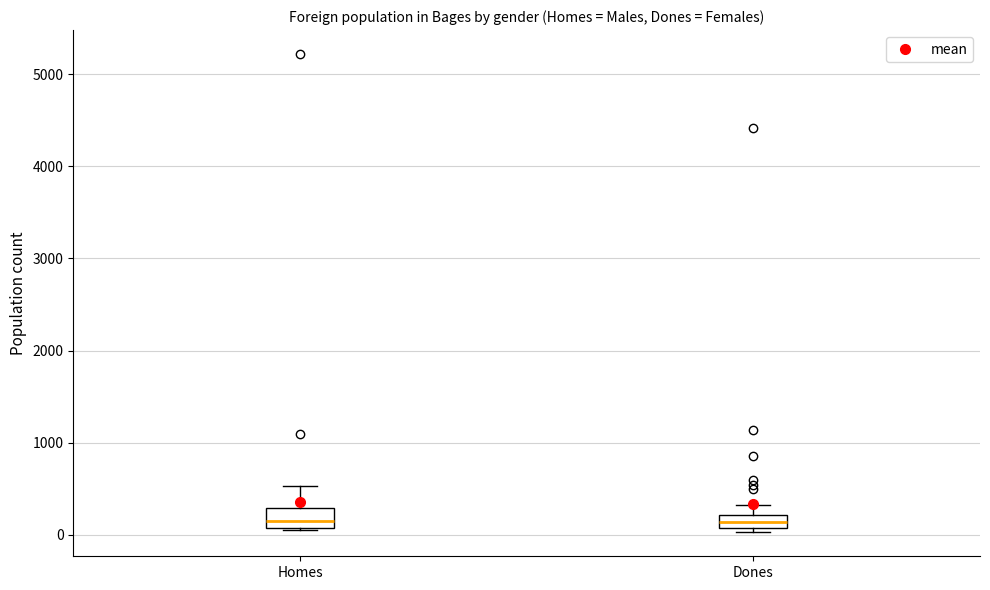

Where does the upper whisker of the box for Homes end on the y-axis? The values are not printed on the chart, so give them approximately, as read against the axis.

500